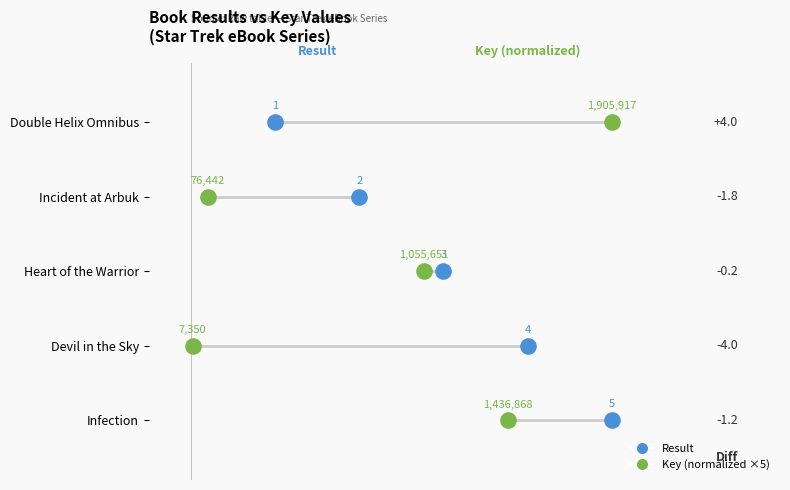

What are all the series names shown in the legend?

Result, Key (normalized ×5)